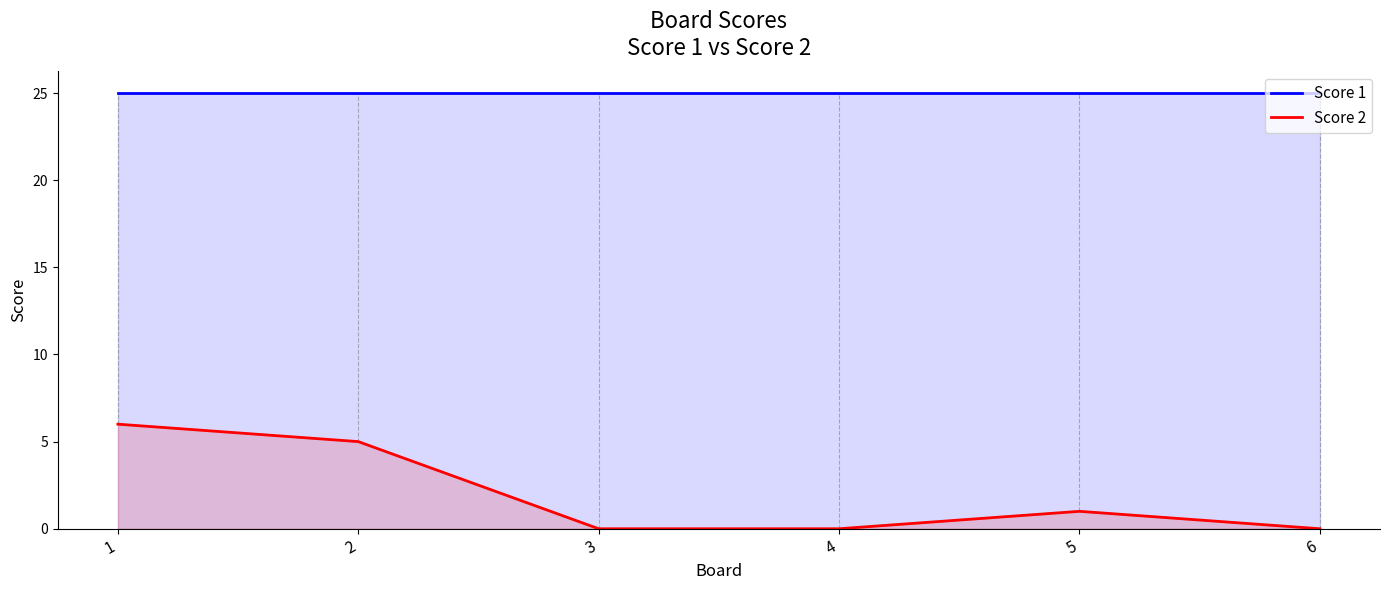

The Score 1 series shows 25 at 6. True or false?

True